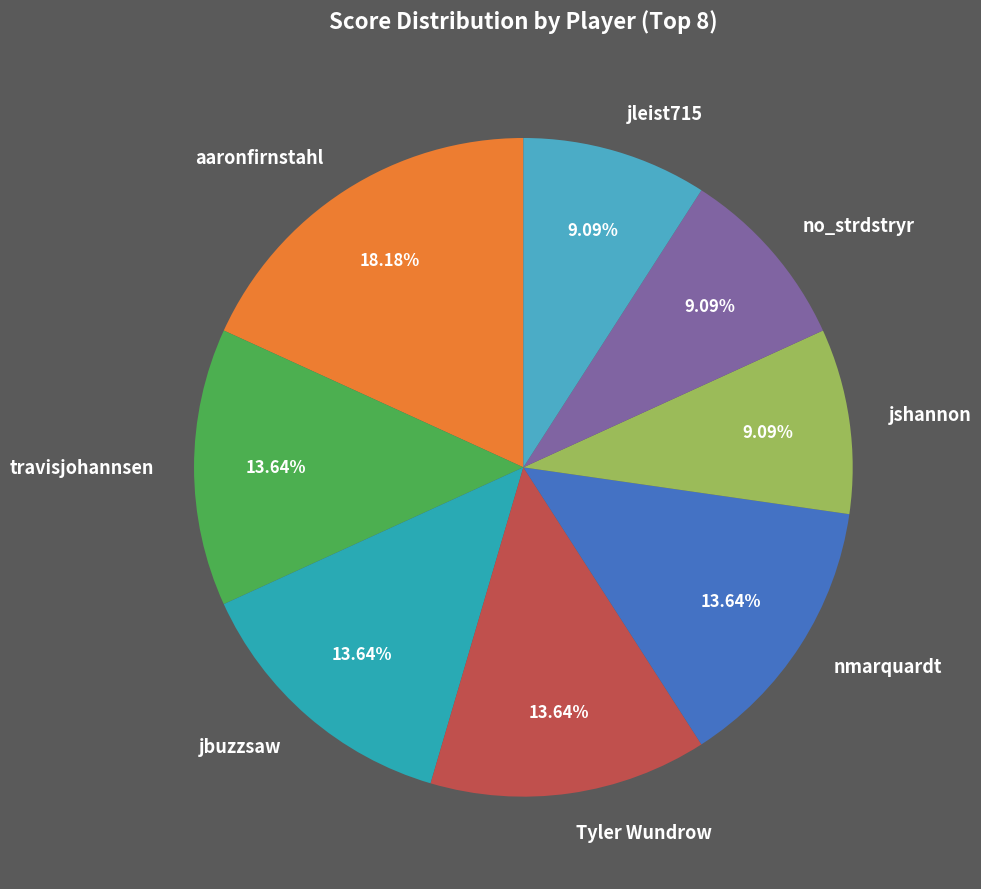

To the nearest percent, what is the difference between the largest and smallest slice percentages?

9%